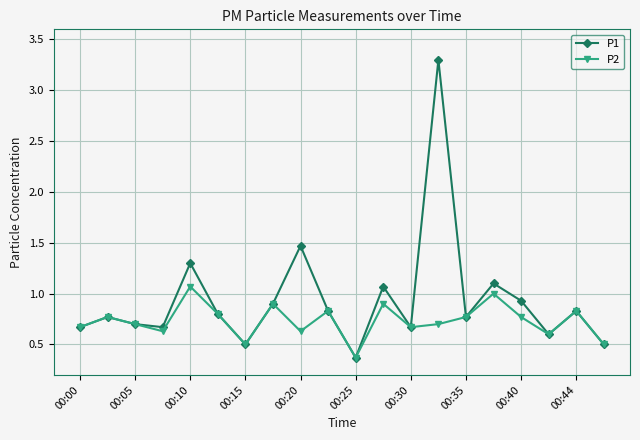

In P2, how many points are higher than both neighbors (excluding endpoints)?

7